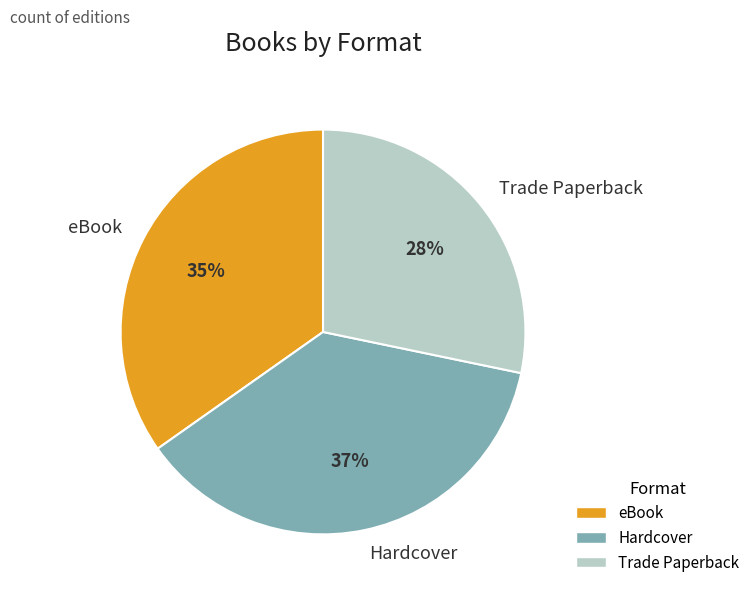

To the nearest percent, what is the difference between the largest and smallest slice percentages?

9%